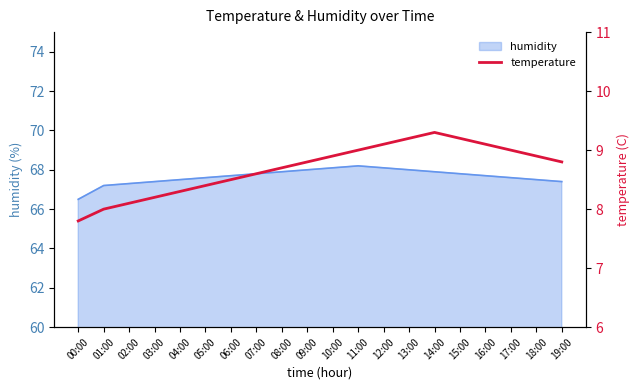

The value at 19:00 is 14.8. True or false?

False